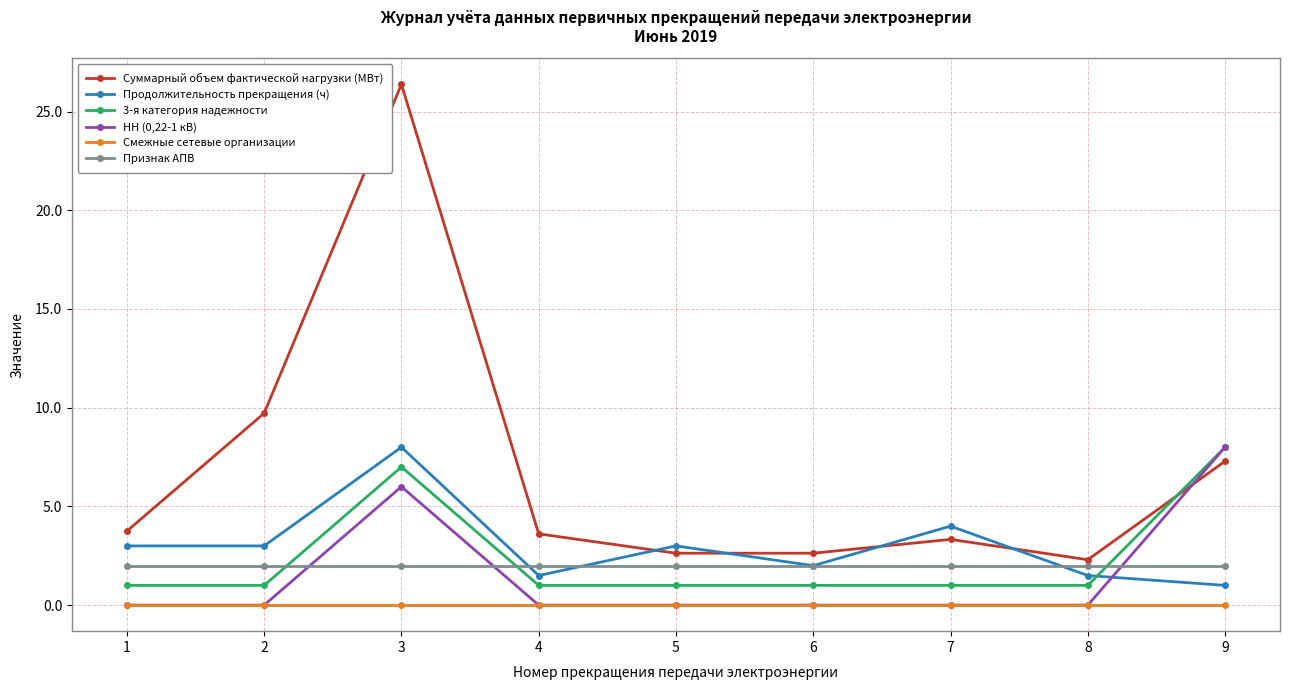

Which series has the largest range (max minus min)?

Суммарный объем фактической нагрузки (МВт)